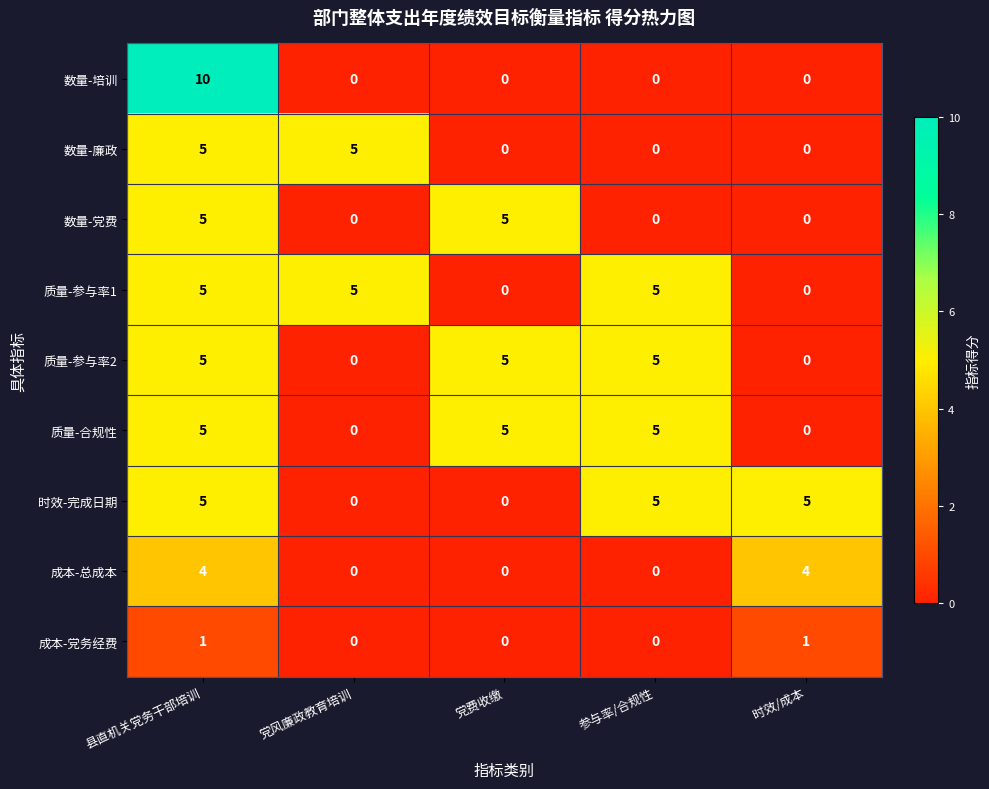

What is the sum of the 质量-参与率1 values at 县直机关党务干部培训 and 参与率/合规性?

10